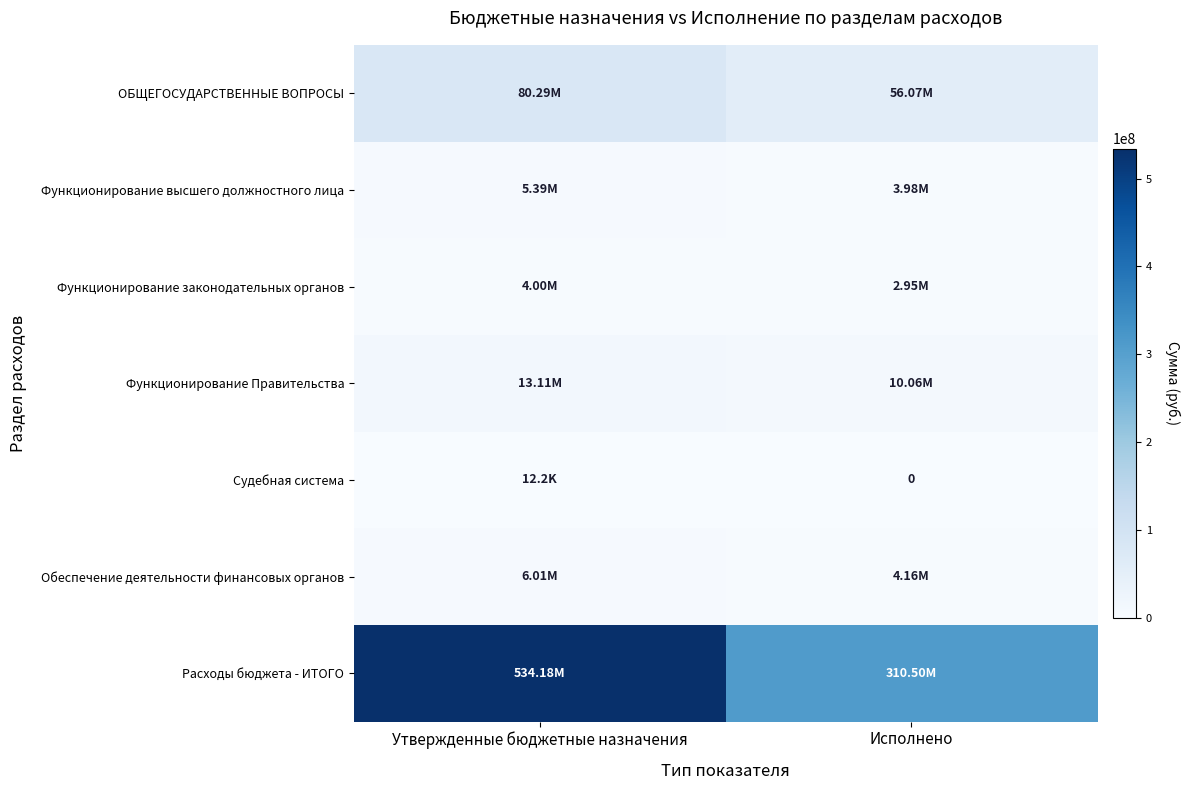

The Функционирование законодательных органов series shows 3998440.0 at Утвержденные бюджетные назначения. True or false?

True